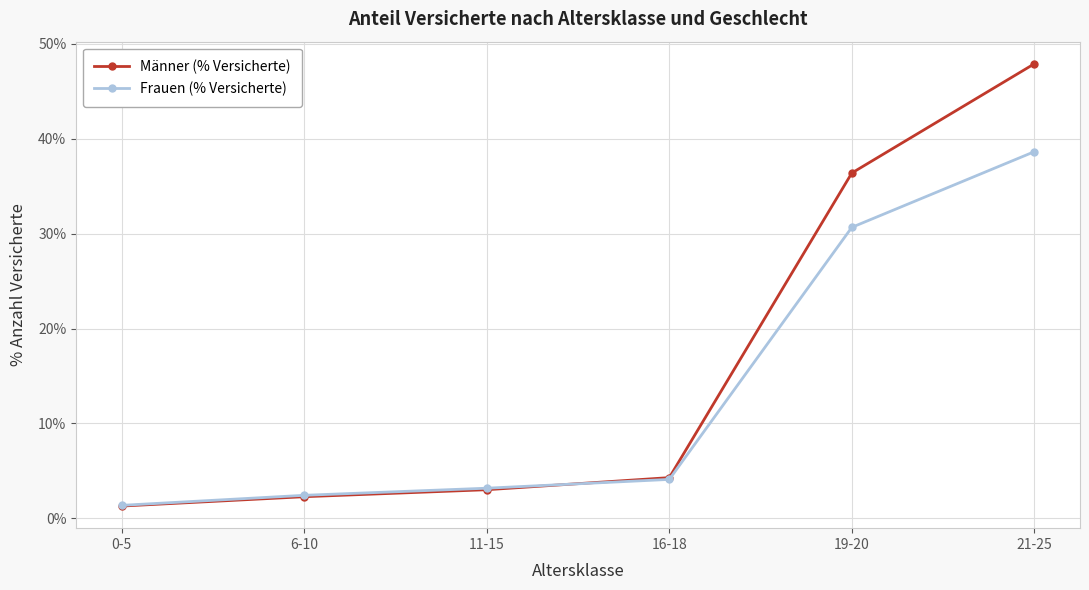

What are all the series names shown in the legend?

Männer (% Versicherte), Frauen (% Versicherte)